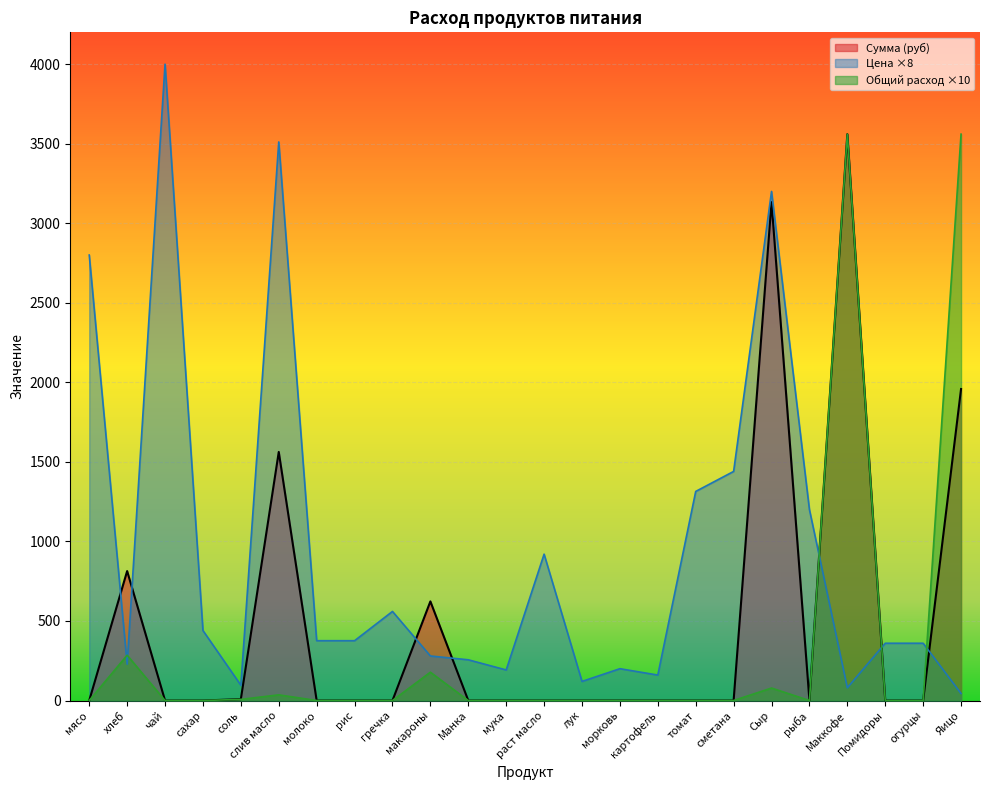

Which series has the largest total across all categories?

Цена ×8